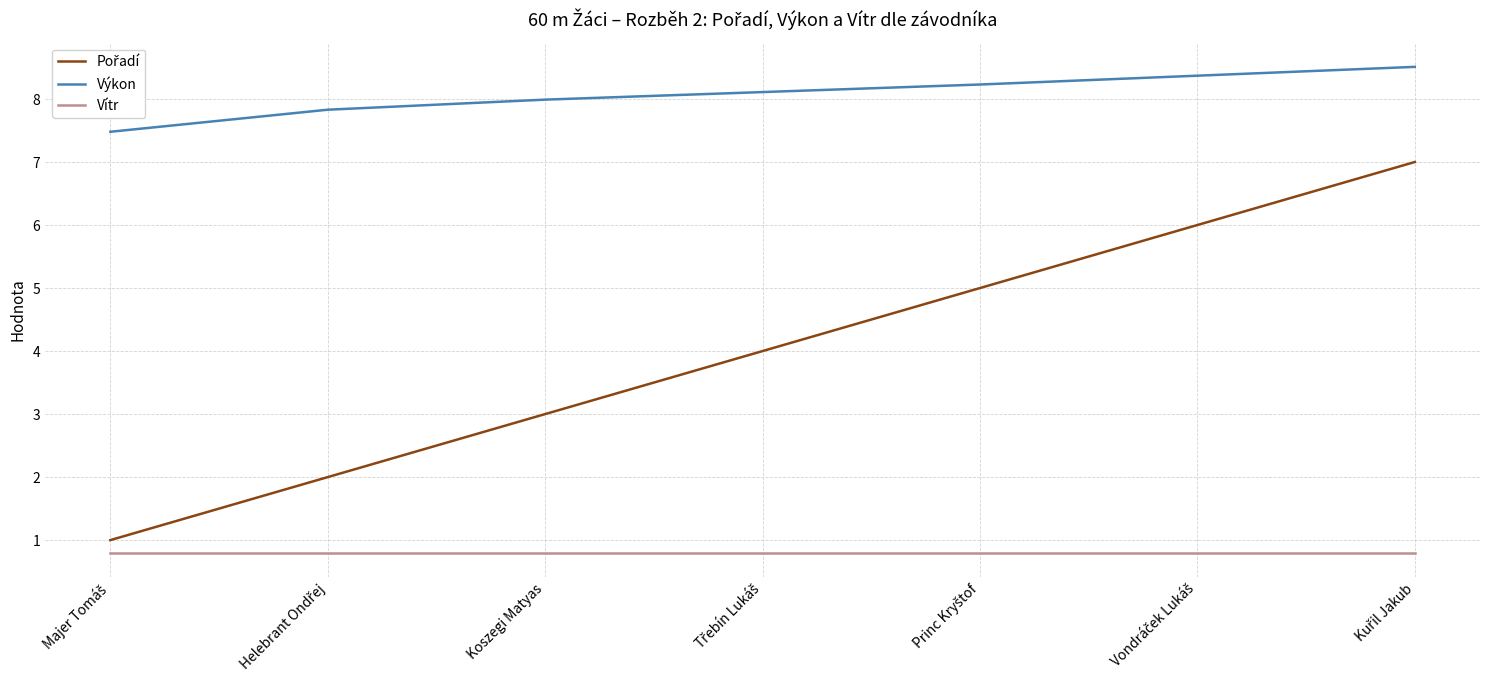

What is the minimum value for Vítr?

0.8